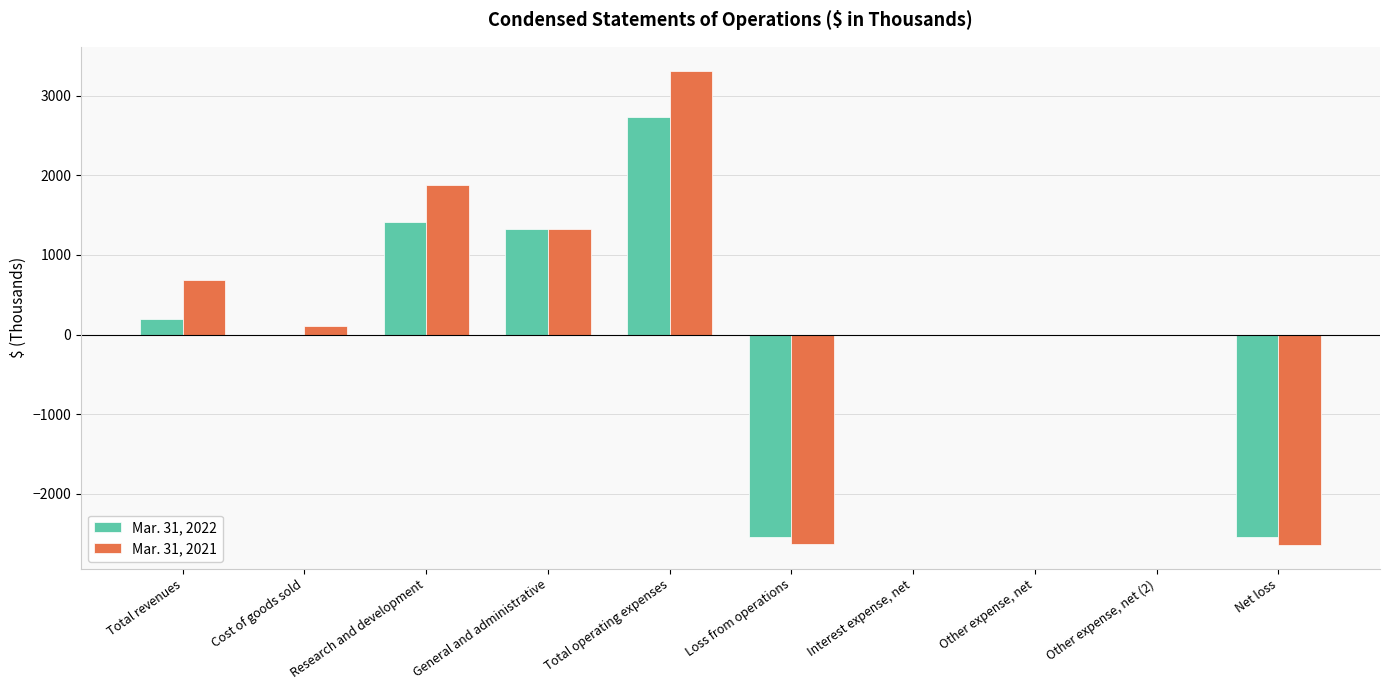

What is the approximate value of Mar. 31, 2022 at Total operating expenses, to the nearest 100?

2700